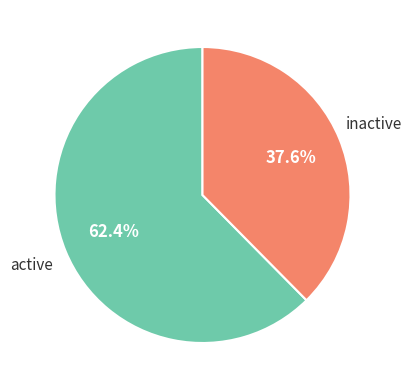

Is there any slice that represents more than half of the pie?

Yes